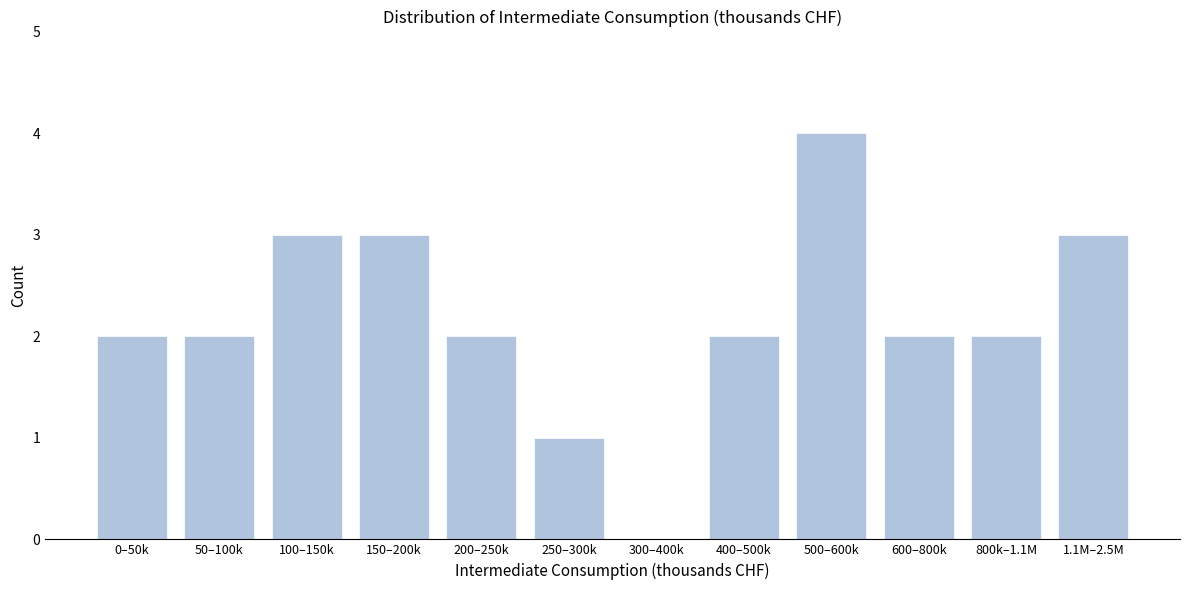

Reading left to right, extract all data points from this chart.

0–50k=2	50–100k=2	100–150k=3	150–200k=3	200–250k=2	250–300k=1	300–400k=0	400–500k=2	500–600k=4	600–800k=2	800k–1.1M=2	1.1M–2.5M=3